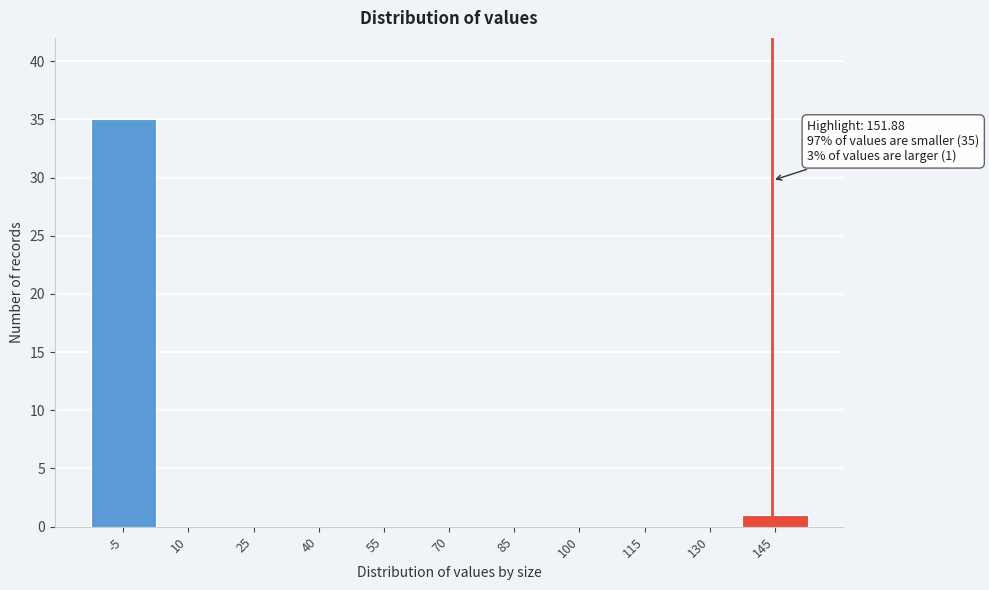

Reading right to left, extract all data points from this chart.

145=1	130=0	115=0	100=0	85=0	70=0	55=0	40=0	25=0	10=0	-5=35